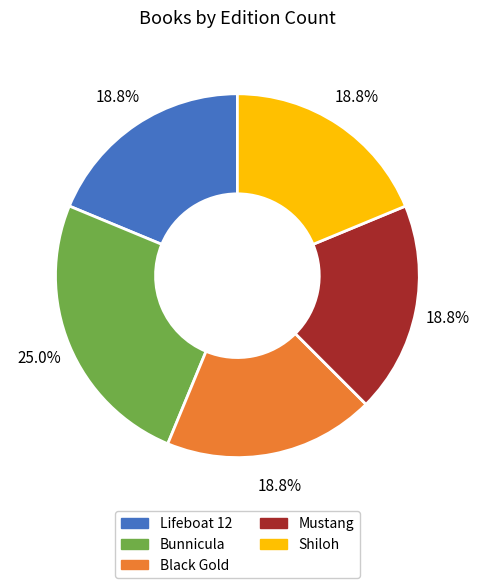

Combined, do Shiloh and Black Gold account for over 50%?

No